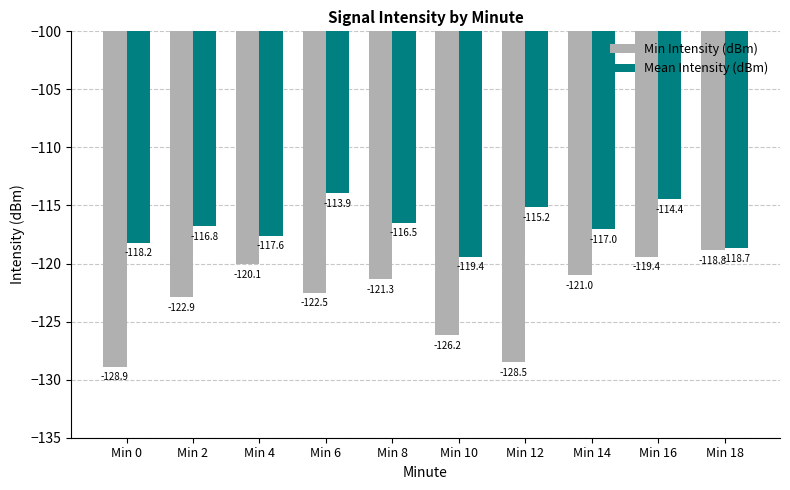

Which series has the largest total across all categories?

Mean Intensity (dBm)